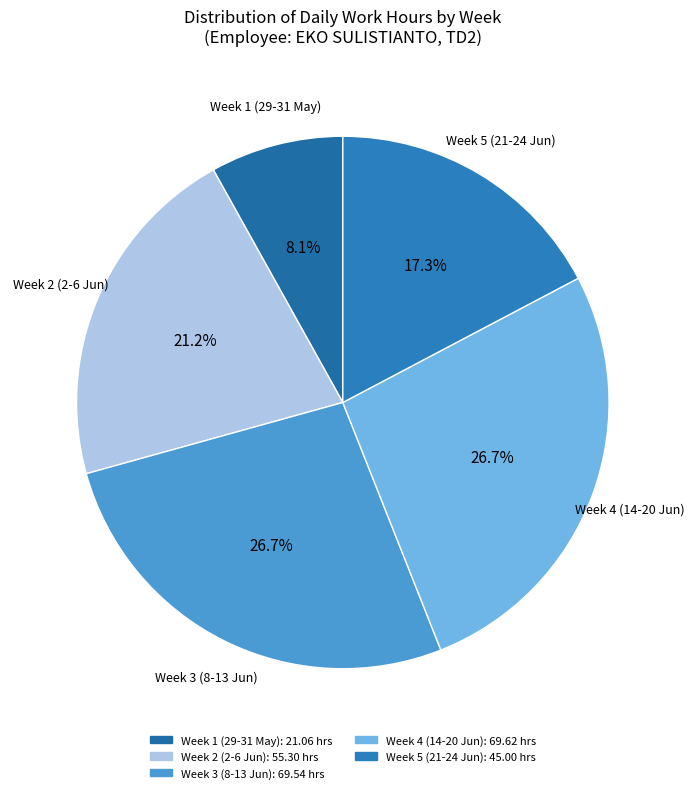

How many slices are in this pie chart?

5